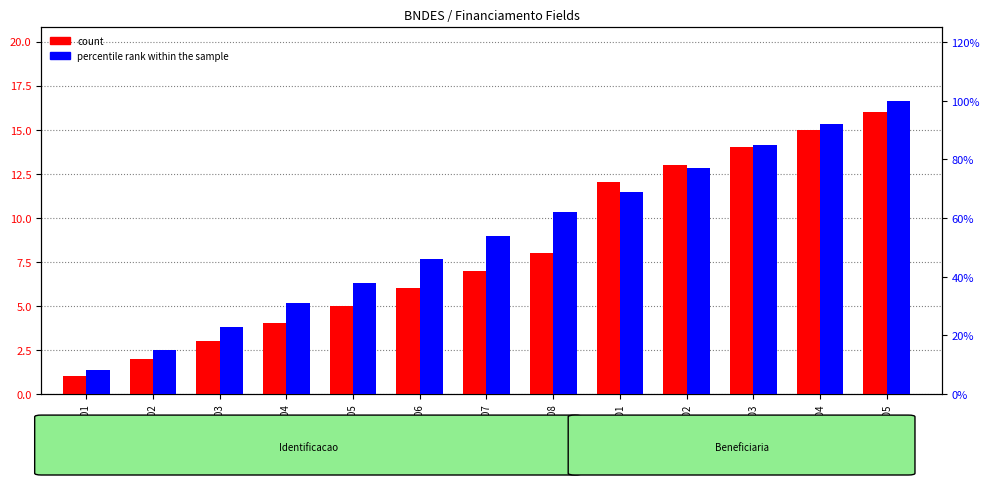

Which series has the largest total across all categories?

count